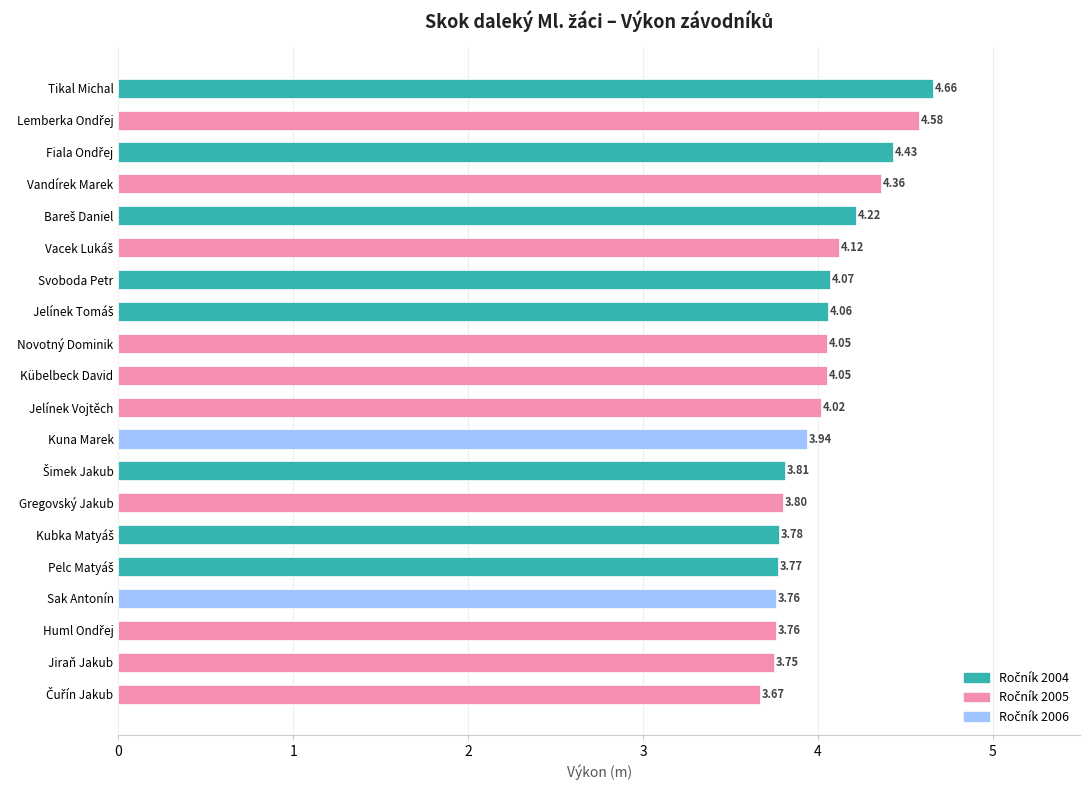

What is the label of the 17th bar from the top?

Sak Antonín